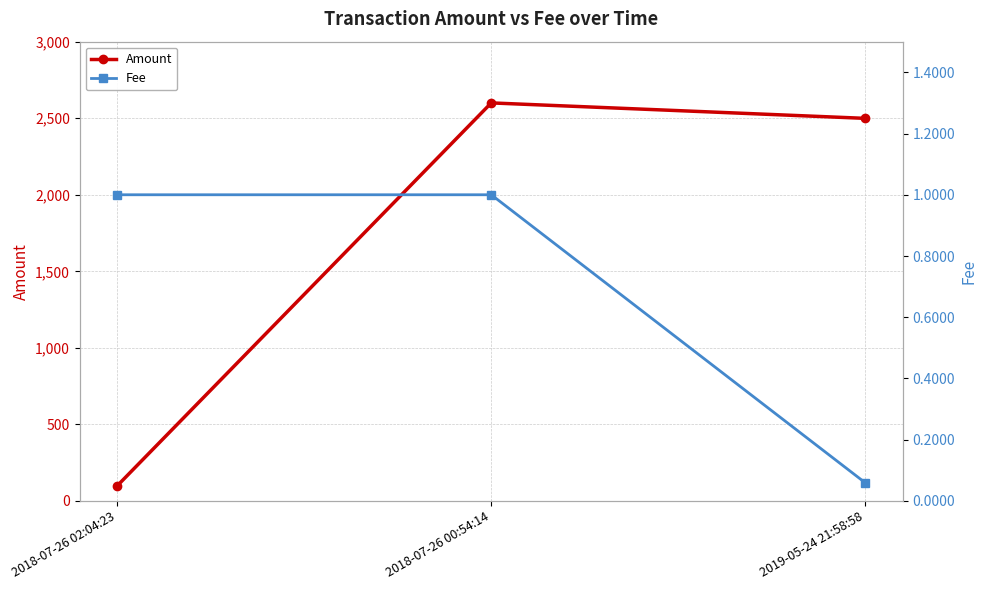

Reading left to right, transcribe all the data shown in this chart.

Amount: 98.0	2600.0	2499.0
Fee: 1.0	1.0	0.1